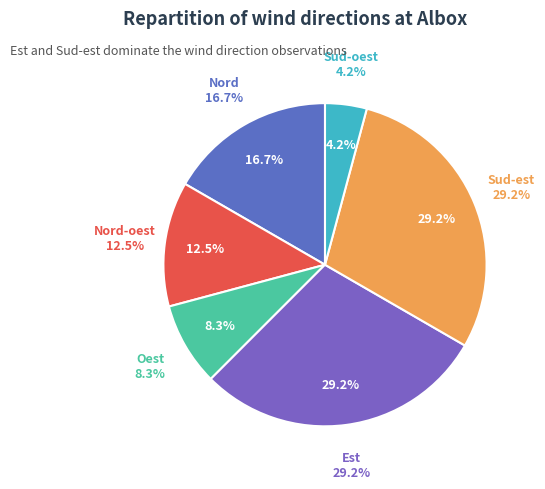

True or false: Est accounts for 6% of the total.

False